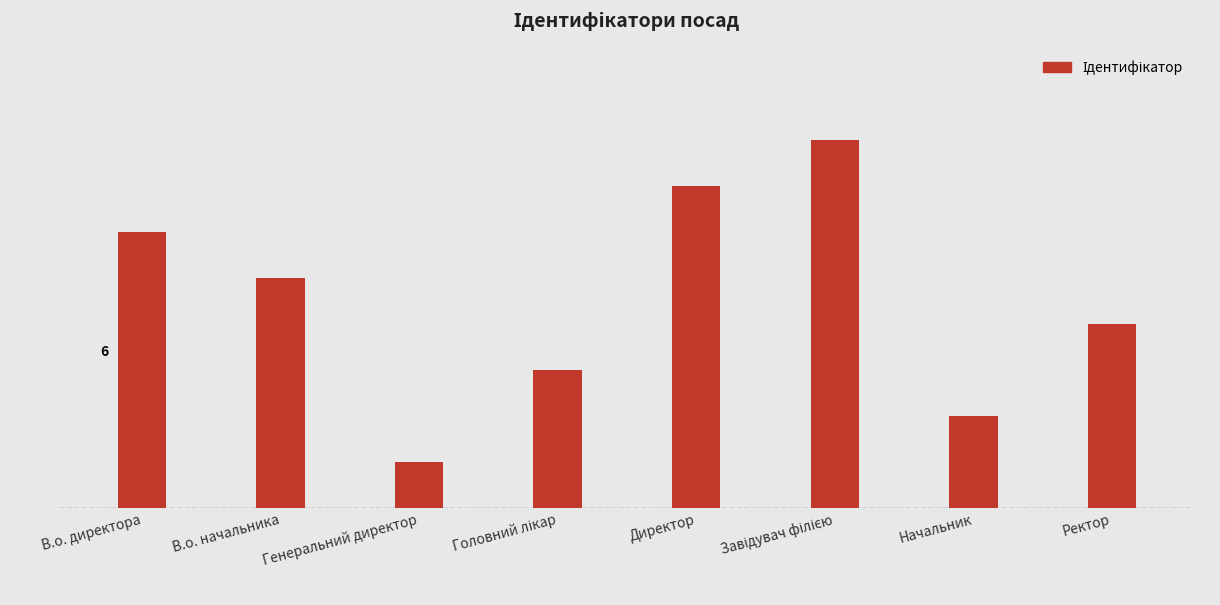

Are the bars horizontal?

No